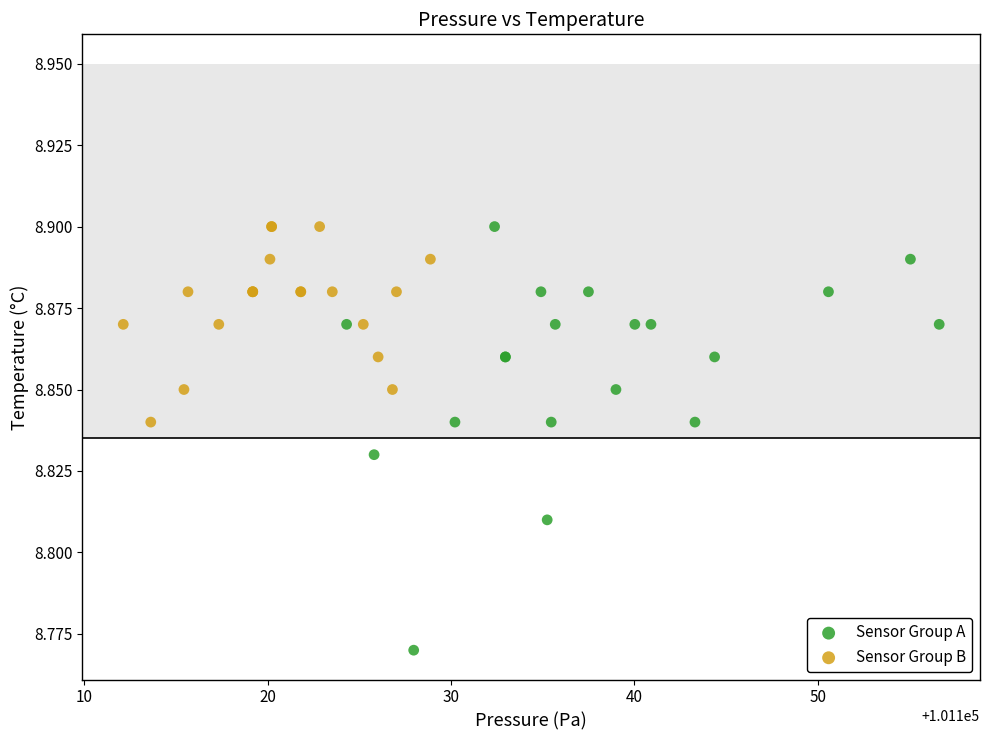

Which series contains the lowest Y value?

Sensor Group A